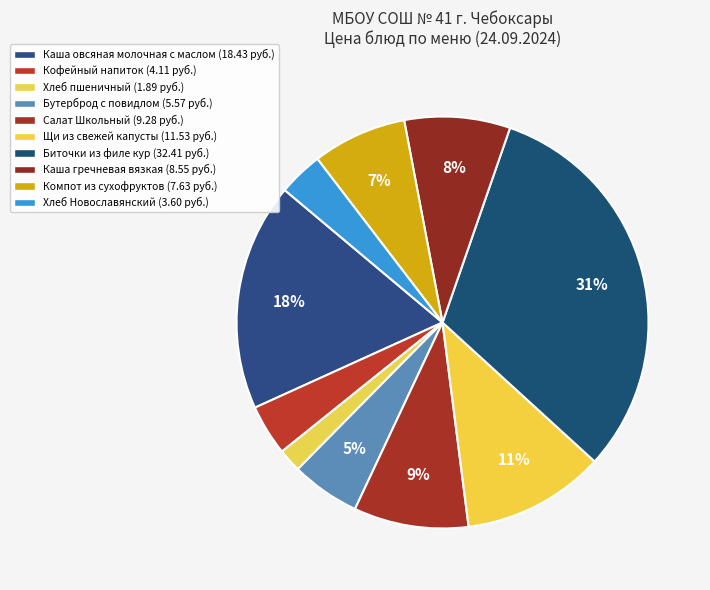

Which category has the smallest portion of the pie?

Хлеб пшеничный